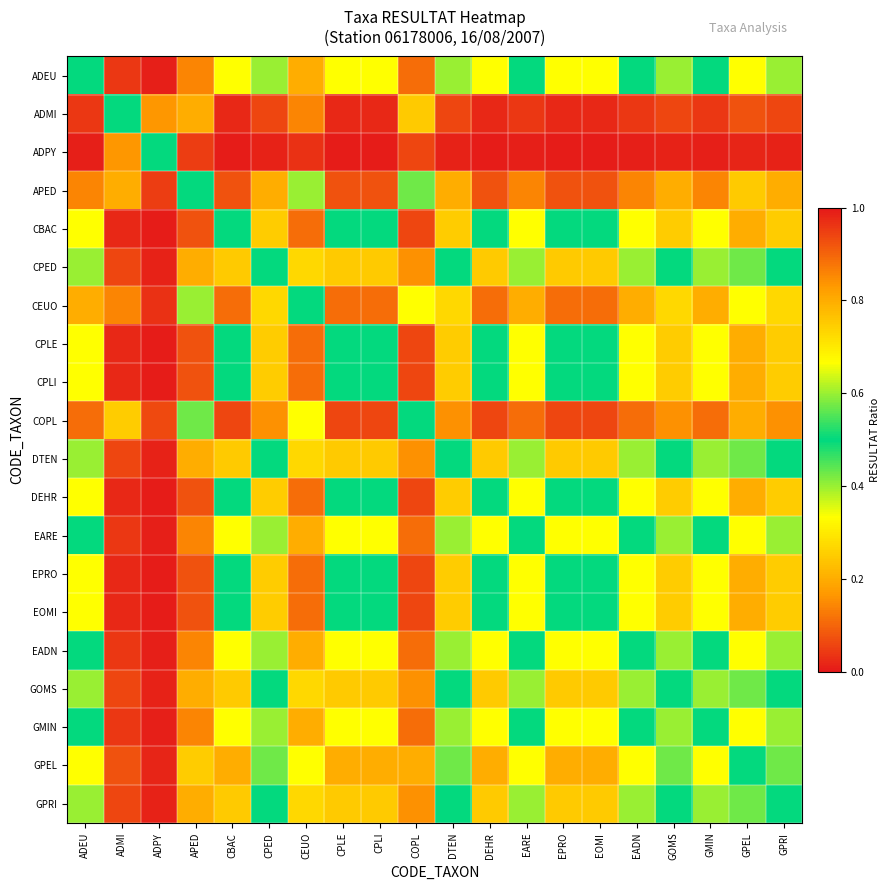

What is the spread (max minus min) of values at EOMI?

0.5